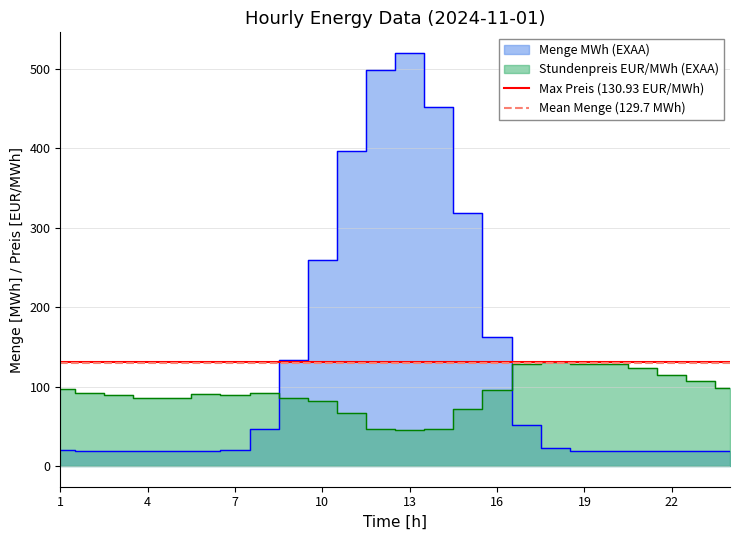

The Max Preis (130.93 EUR/MWh) series shows 130.9 at 1. True or false?

True